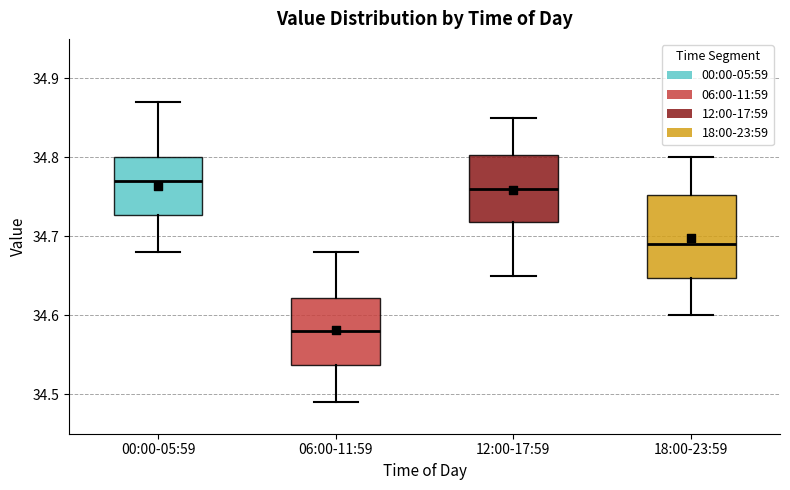

Which box is the tallest, from its lower edge to its upper edge?

18:00-23:59